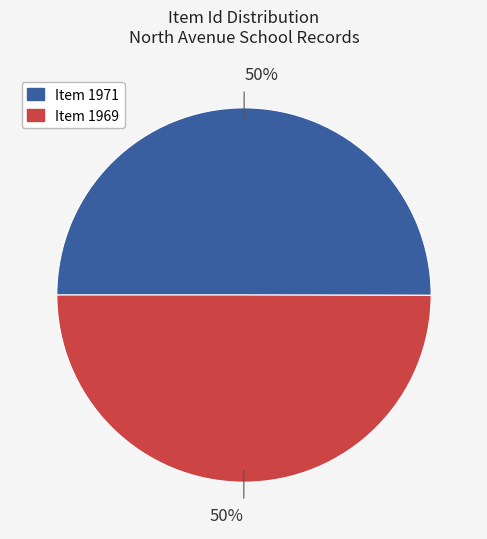

Count the number of slices in the pie.

2